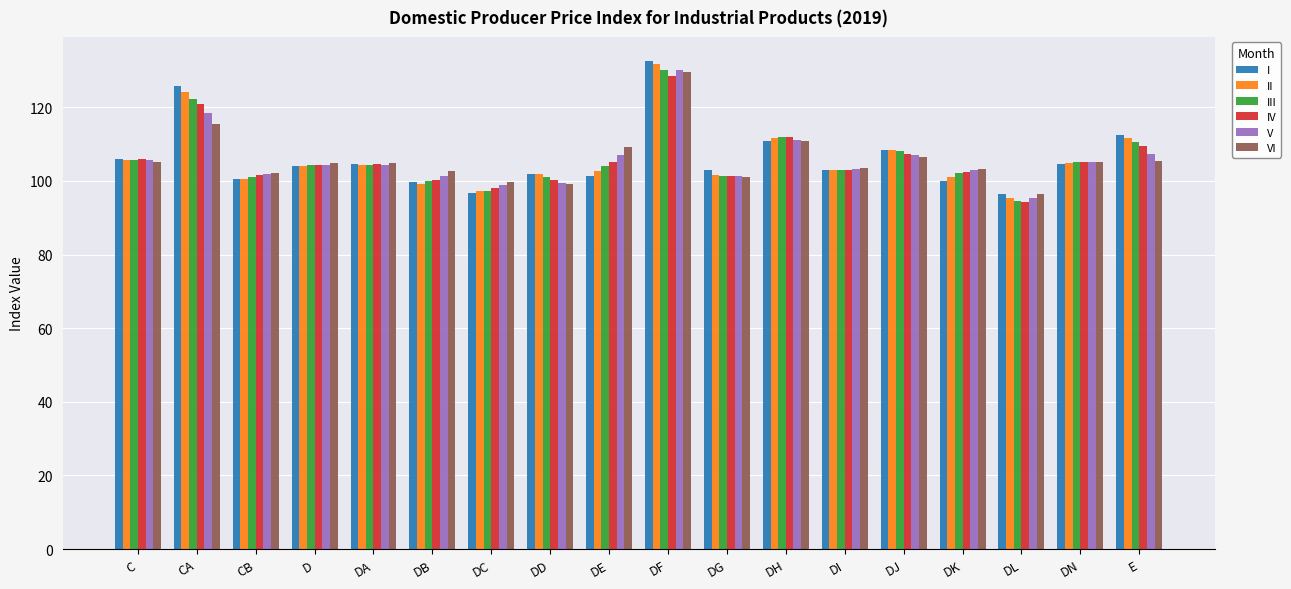

What is the value of the IV bar at the 11th from the left?

101.3